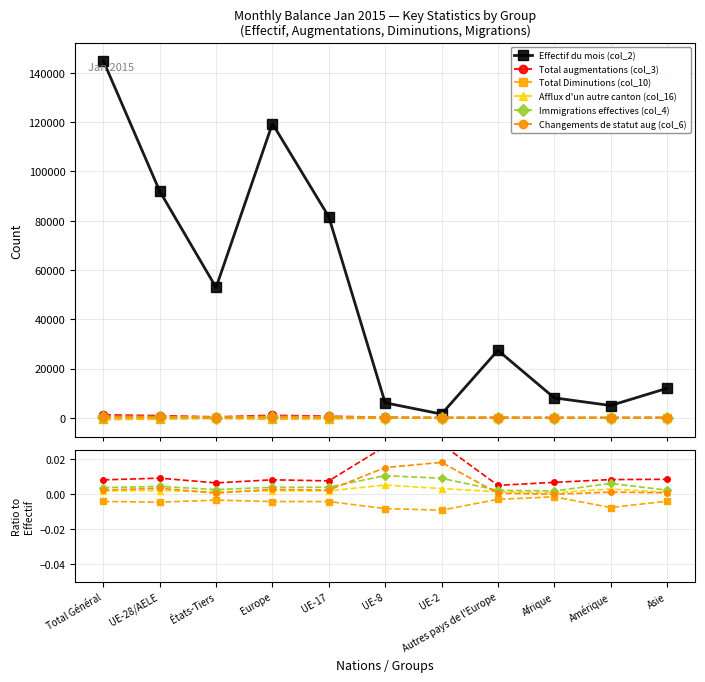

In Changements de statut aug (col_6), how many points are higher than both neighbors (excluding endpoints)?

4